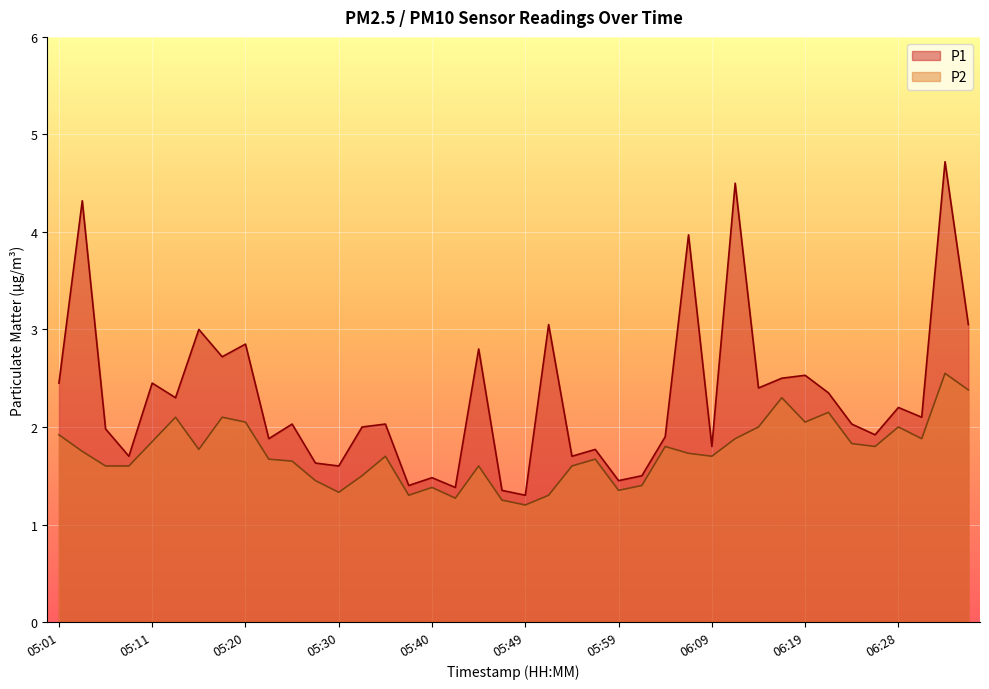

Which series has the largest range (max minus min)?

P1